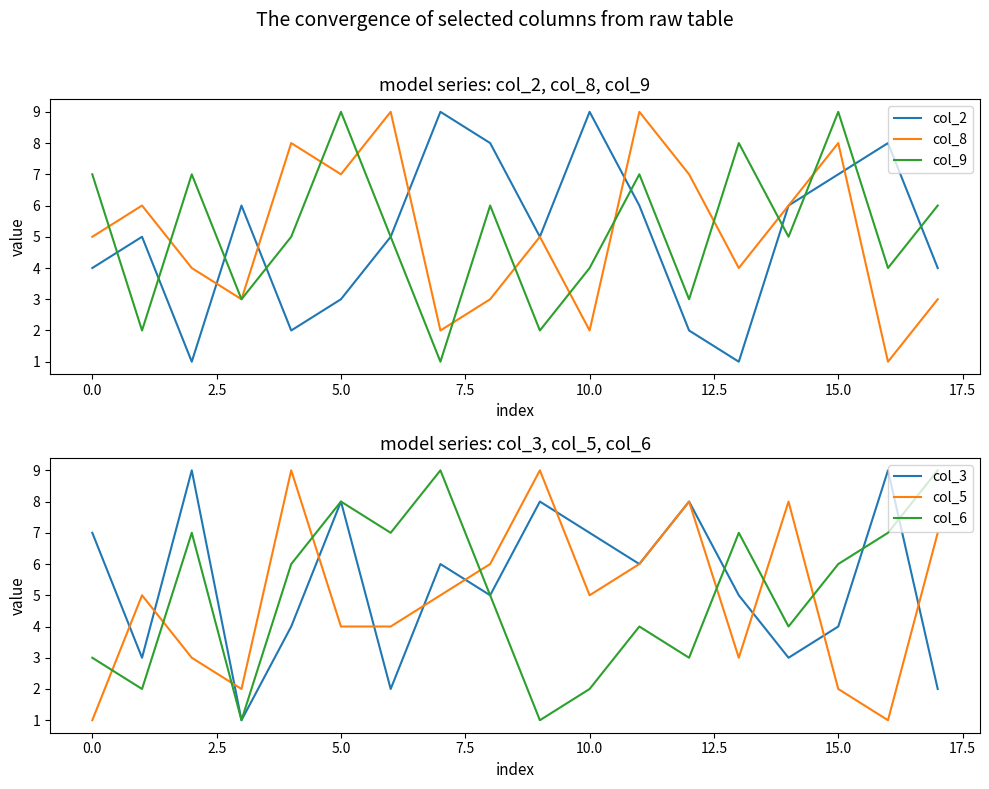

Reading right to left, list all the values displayed in this chart.

col_2: 4	8	7	6	1	2	6	9	5	8	9	5	3	2	6	1	5	4
col_8: 3	1	8	6	4	7	9	2	5	3	2	9	7	8	3	4	6	5
col_9: 6	4	9	5	8	3	7	4	2	6	1	5	9	5	3	7	2	7
col_3: 2	9	4	3	5	8	6	7	8	5	6	2	8	4	1	9	3	7
col_5: 7	1	2	8	3	8	6	5	9	6	5	4	4	9	2	3	5	1
col_6: 9	7	6	4	7	3	4	2	1	5	9	7	8	6	1	7	2	3